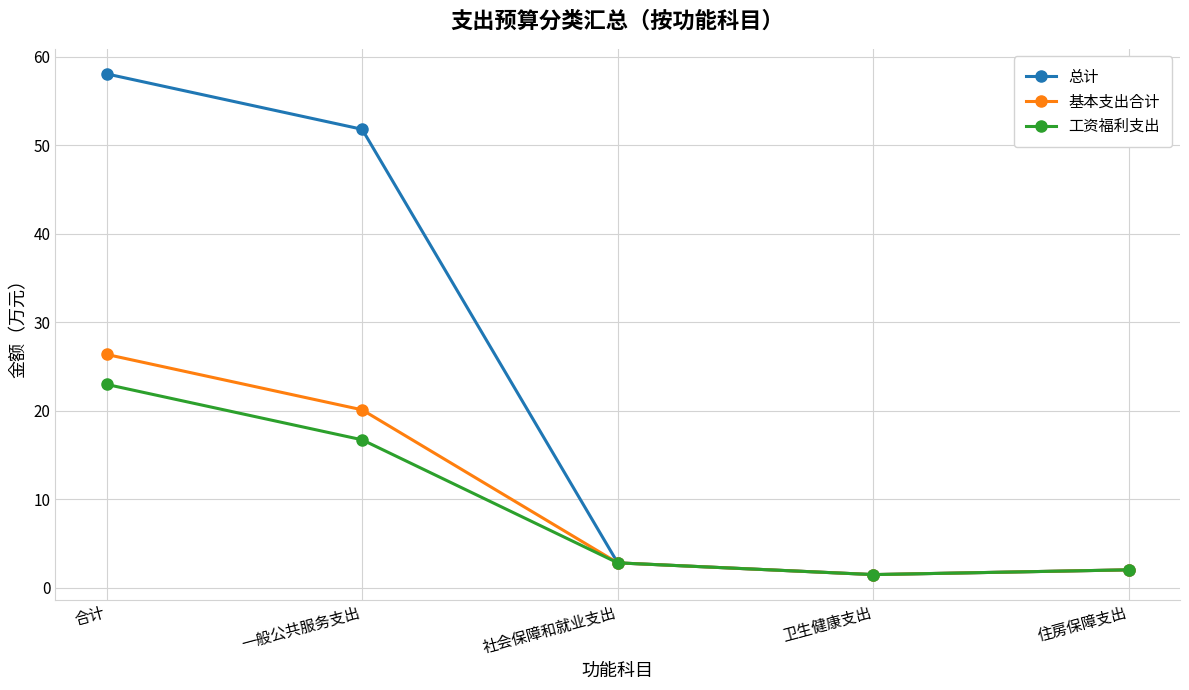

The 基本支出合计 series shows 26.3 at 合计. True or false?

True